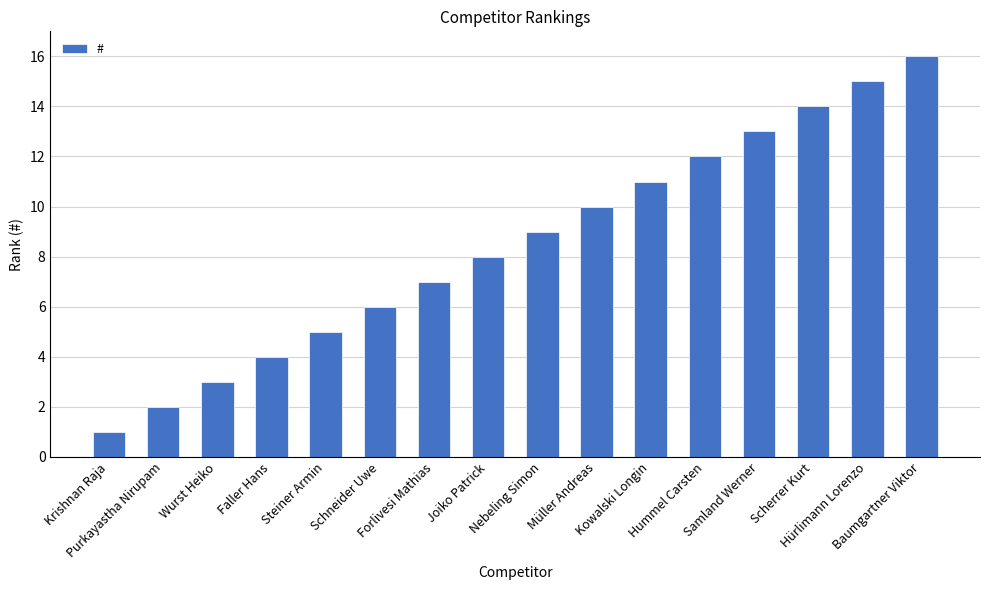

Rank the categories by value from highest to lowest.

Baumgartner Viktor, Hürlimann Lorenzo, Scherrer Kurt, Samland Werner, Hummel Carsten, Kowalski Longin, Müller Andreas, Nebeling Simon, Joiko Patrick, Forlivesi Mathias, Schneider Uwe, Steiner Armin, Faller Hans, Wurst Heiko, Purkayastha Nirupam, Krishnan Raja